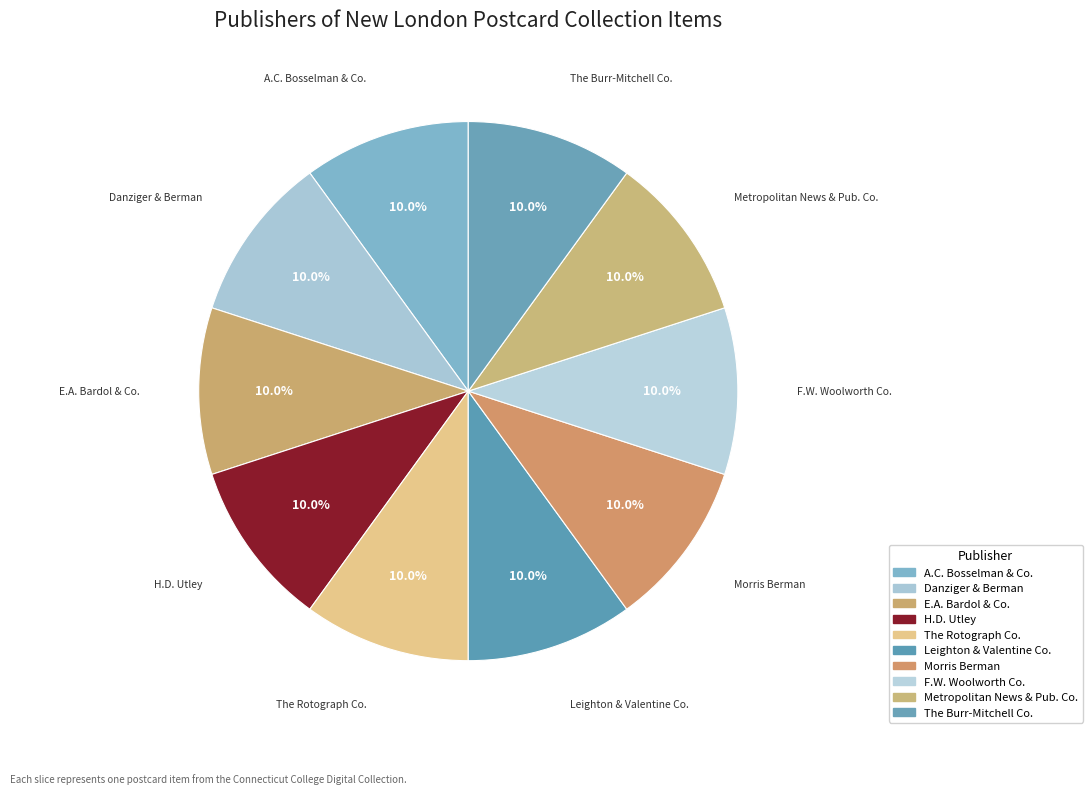

To the nearest percent, what portion does Morris Berman represent?

10%